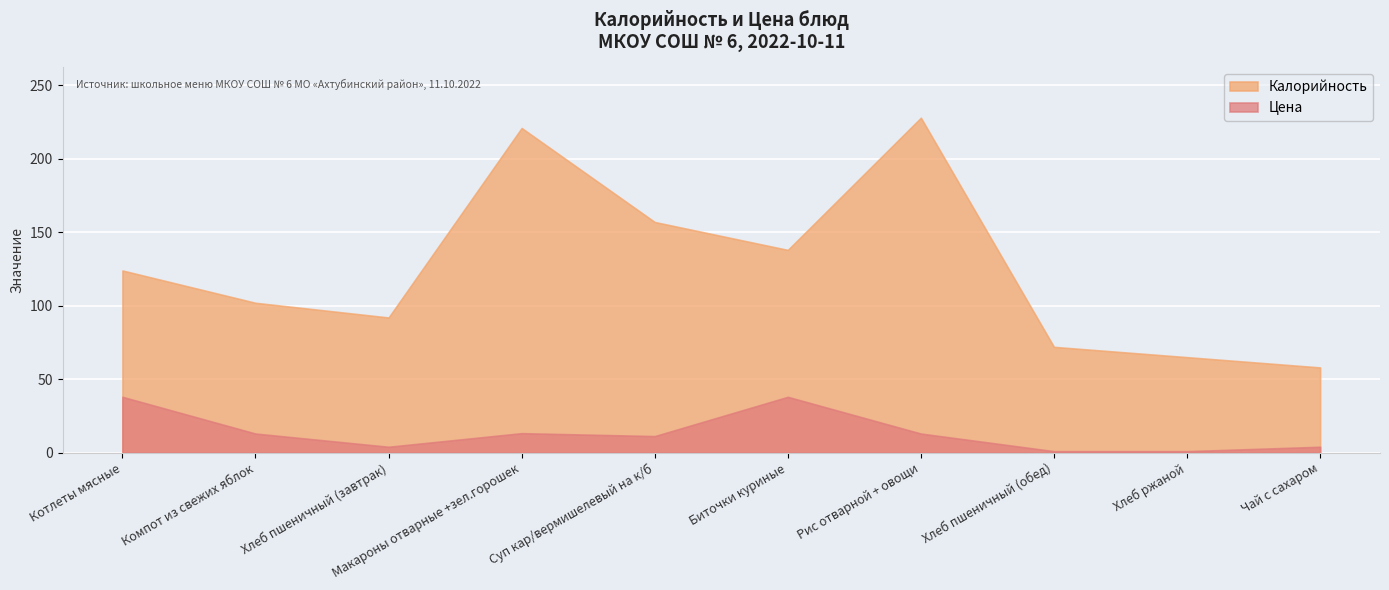

What is the sum of all Цена values?

136.5